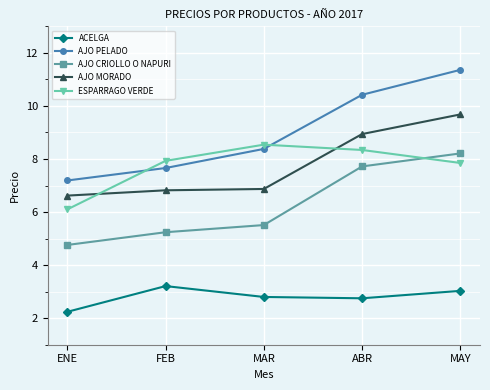

What is the label of the 1st point from the left?

ENE